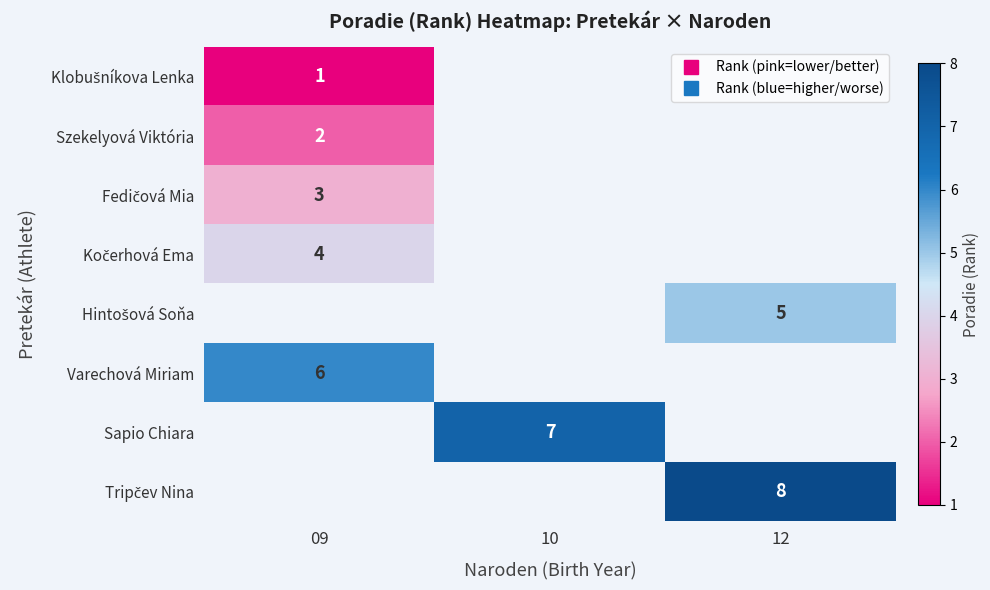

What is the smallest value displayed?

1.0